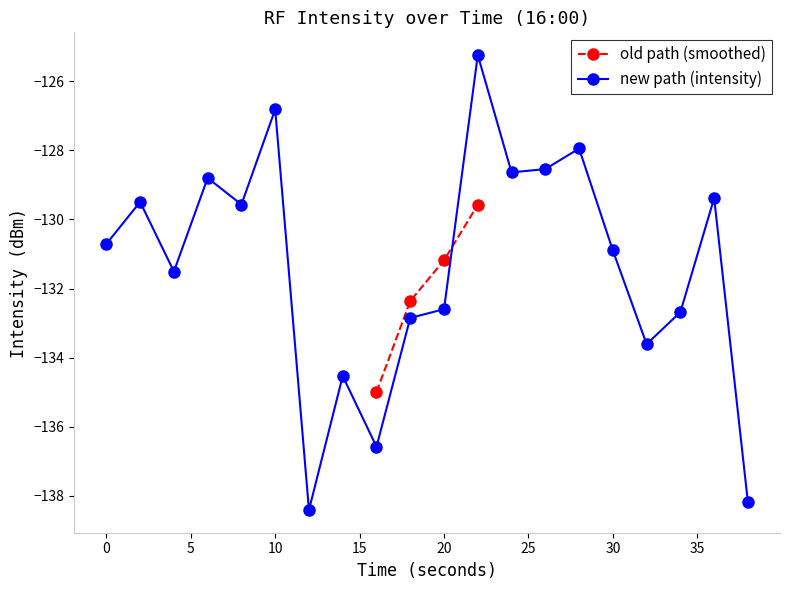

Is it true that new path (intensity) equals -126.8 at 10?

True